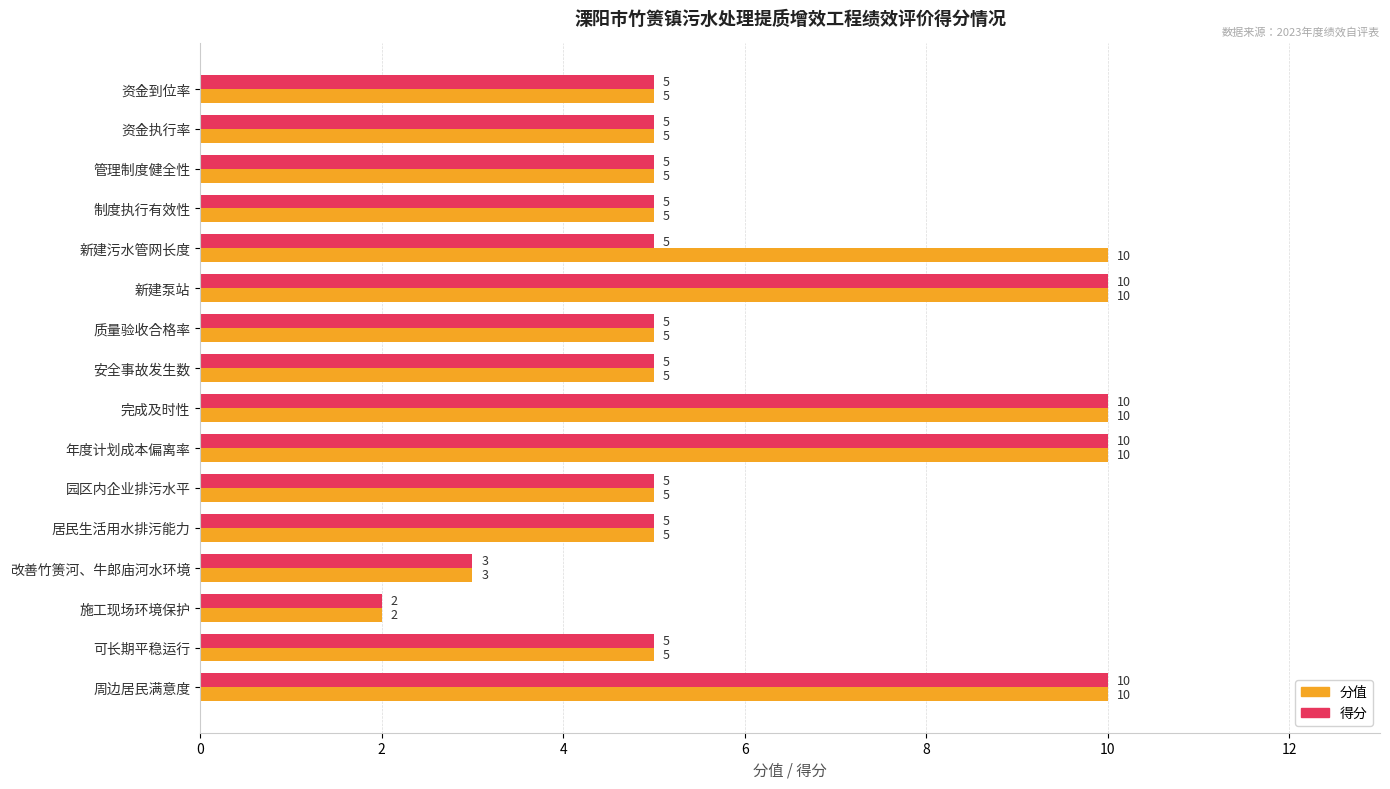

Rank the series by their average value, from lowest to highest.

得分, 分值